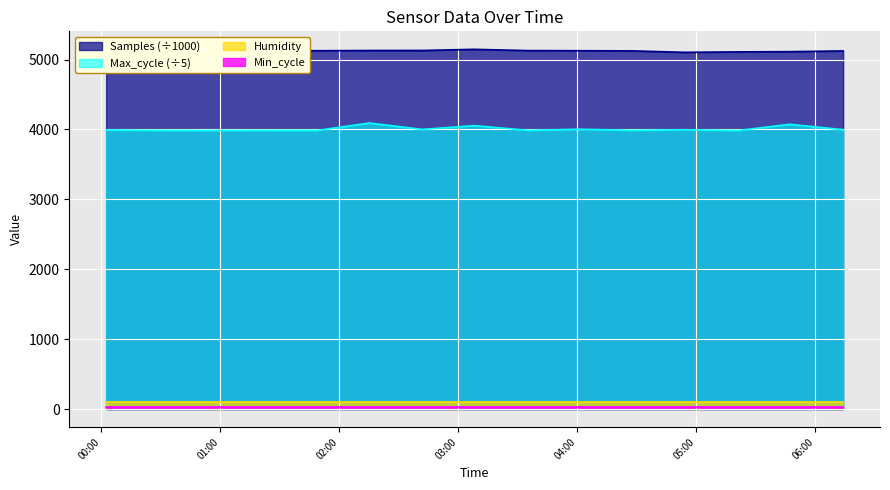

What is the maximum value for Max_cycle?

4091.8